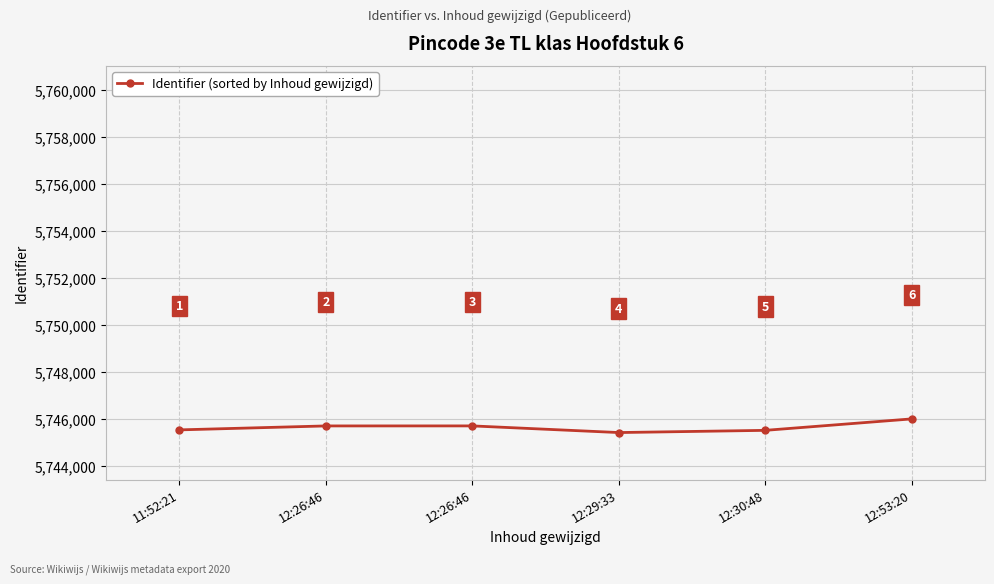

What is the value of the 3rd point from the left?

5745721